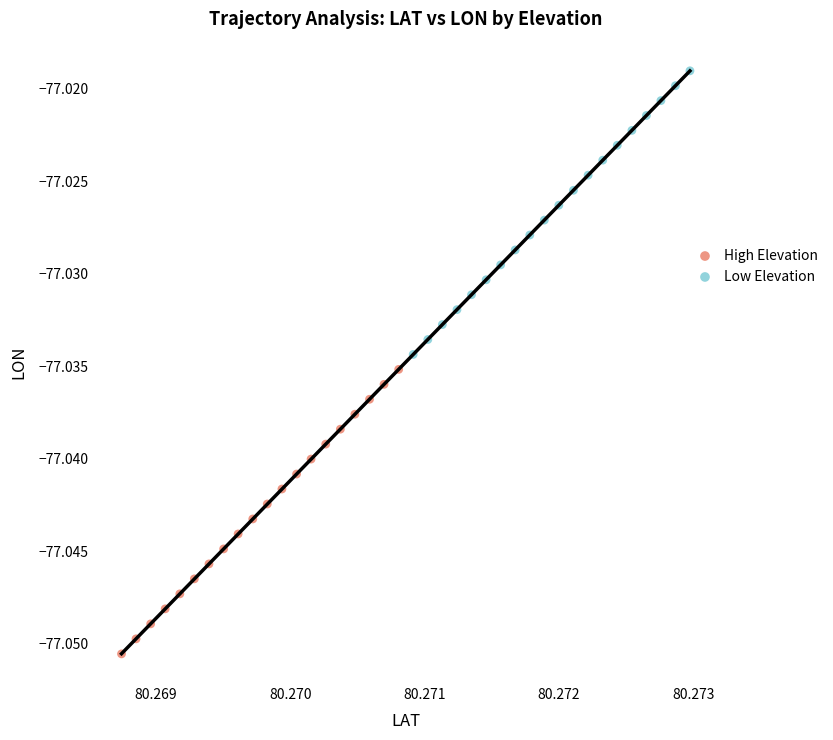

Which series contains the lowest Y value?

High Elevation